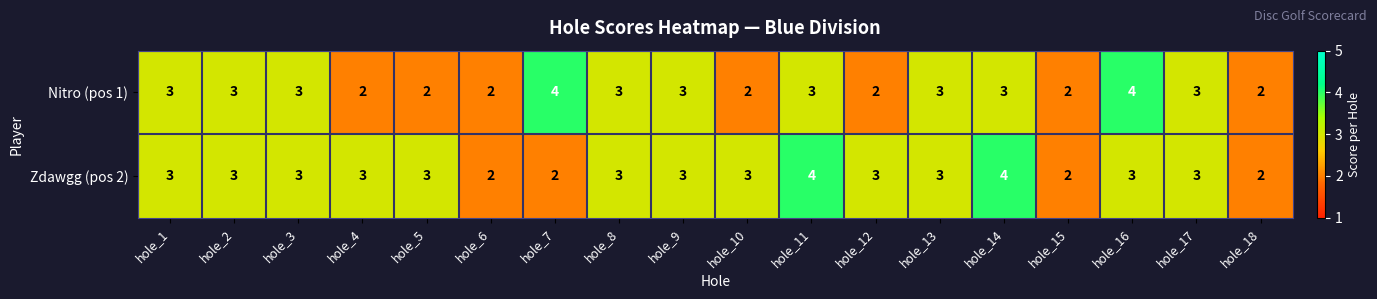

The value of Zdawgg (pos 2) at hole_1 is 3. True or false?

True